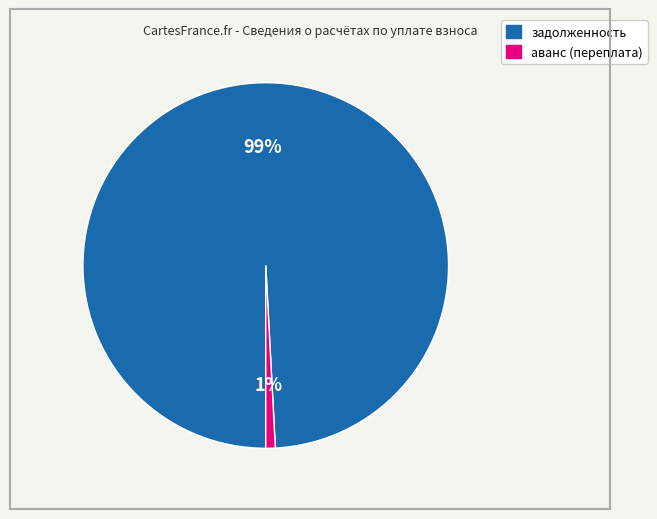

Do задолженность and аванс (переплата) together represent more than half of the pie?

Yes